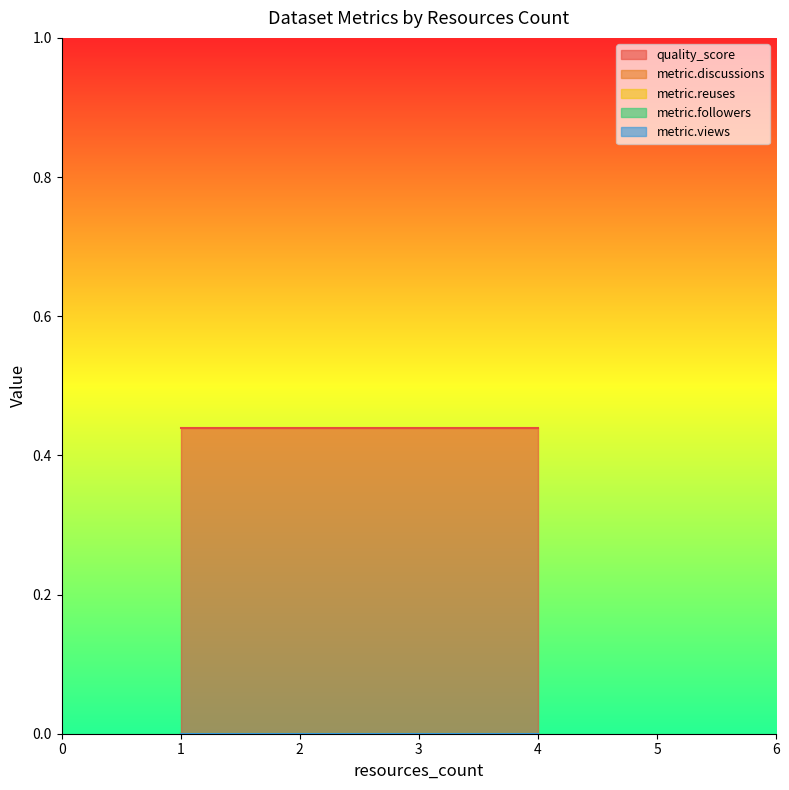

Which series has the widest spread of values?

quality_score